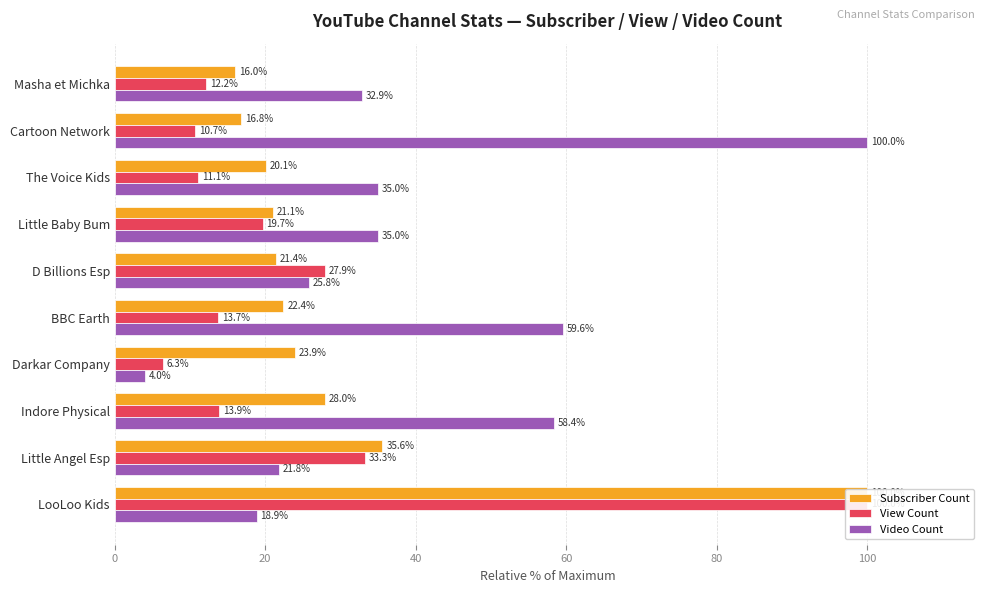

What is the difference between the maximum and minimum values in the Video Count series?

96.0